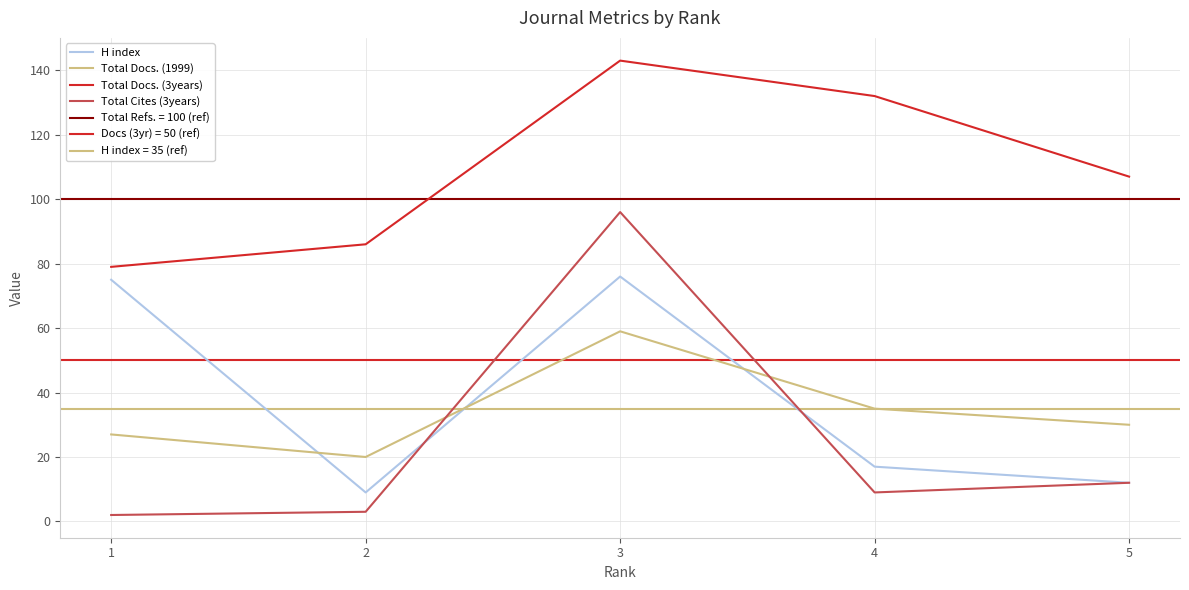

Reading right to left, what are all the values shown in this chart?

H index: 12	17	76	9	75
Total Docs. (1999): 30	35	59	20	27
Total Docs. (3years): 107	132	143	86	79
Total Cites (3years): 12	9	96	3	2